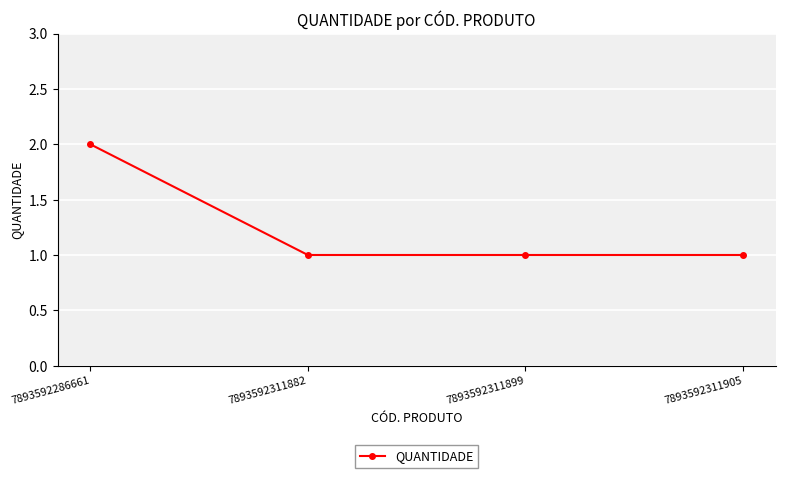

Count the number of categories in the chart.

4